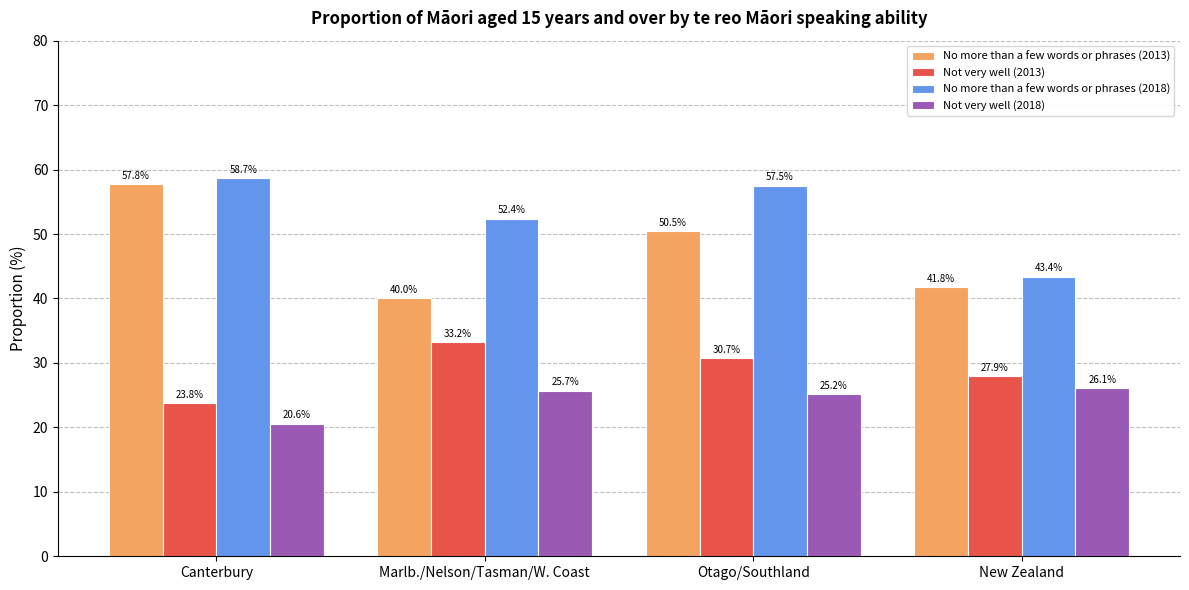

What is the label of the 1st bar from the right?

New Zealand